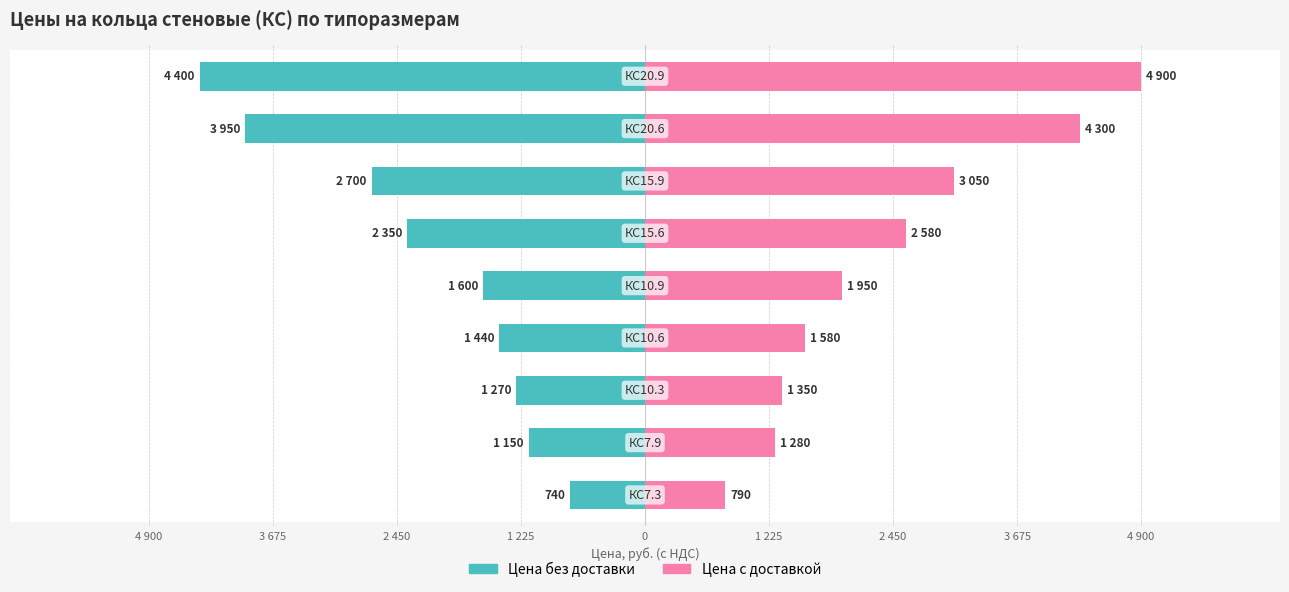

Rank the series by their maximum value, from lowest to highest.

Цена без доставки, Цена с доставкой